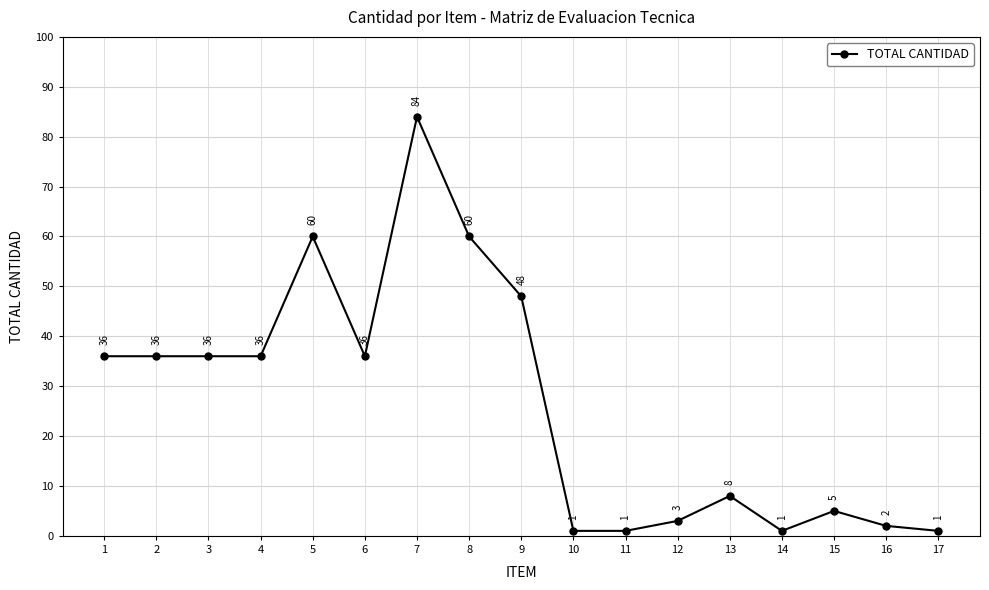

The value at 1 is 36. True or false?

True